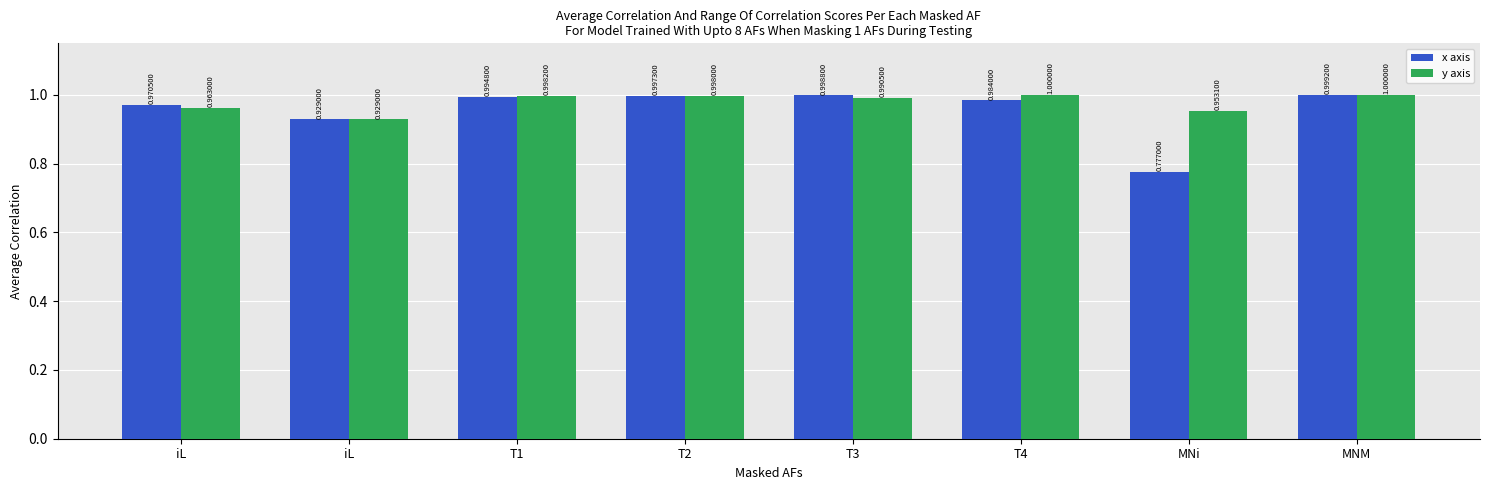

How many series are shown in this chart?

2